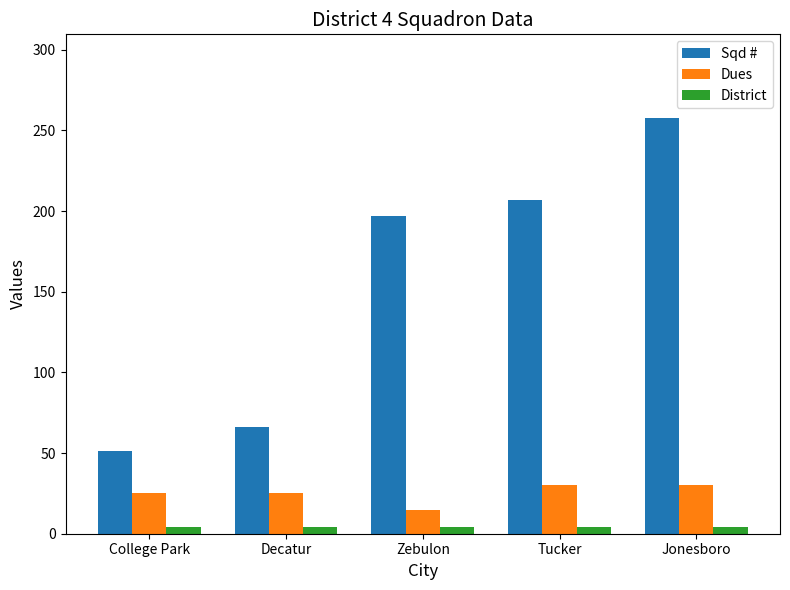

Rank the series at Jonesboro from highest to lowest value.

Sqd #, Dues, District